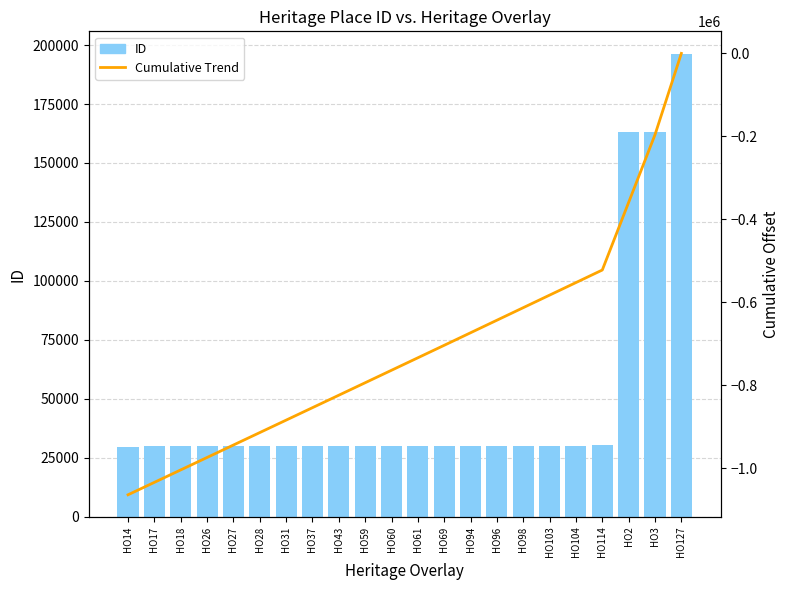

At which category does the chart reach its minimum across all series?

HO14